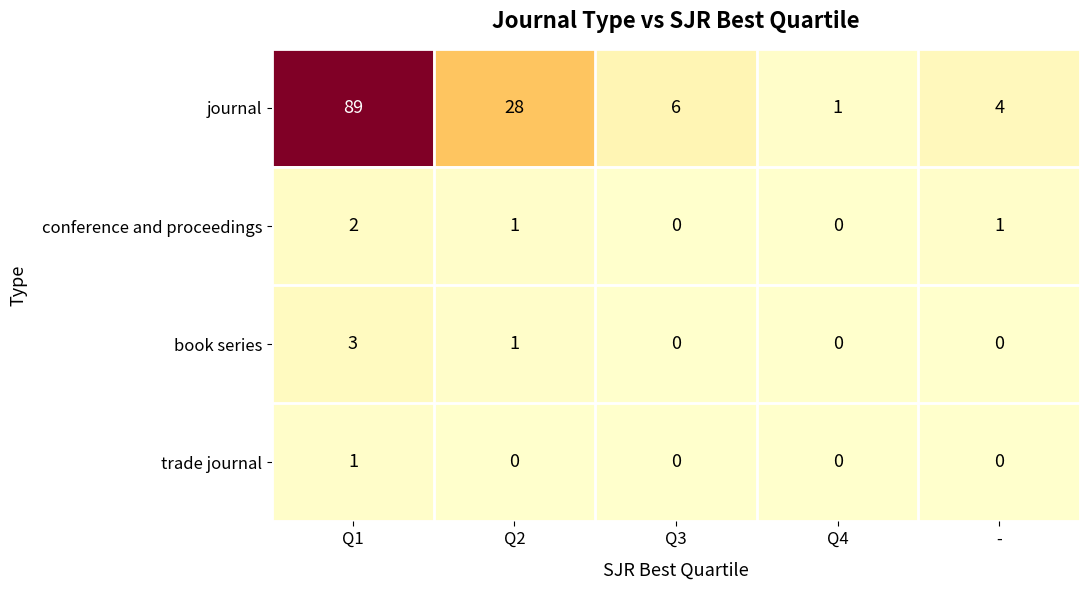

Which series changed the most between Q1 and Q4?

journal